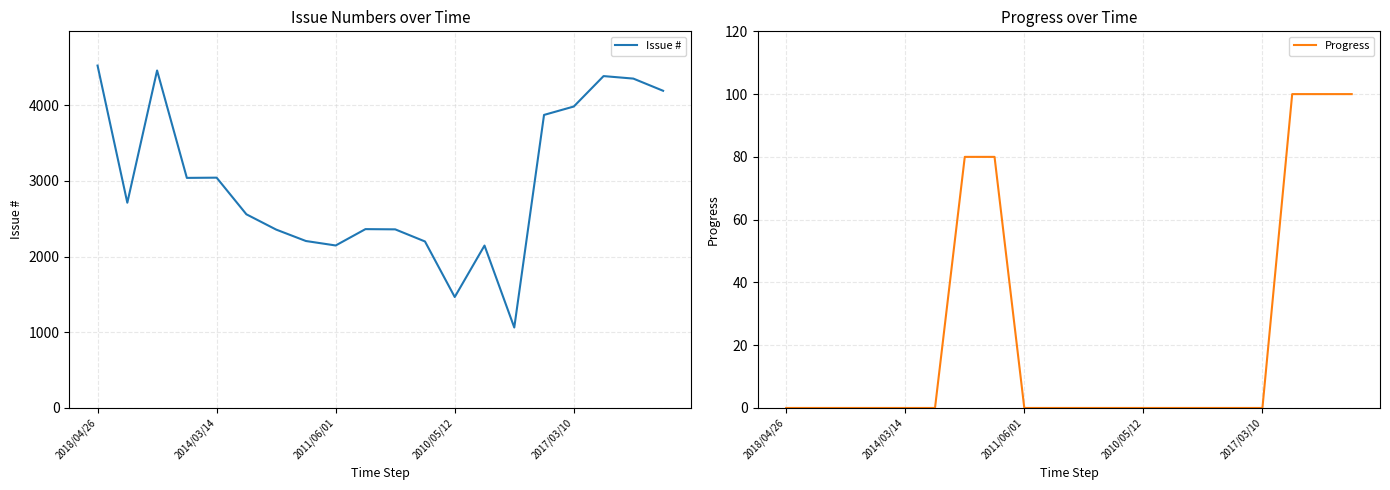

What value does the Progress series have at 6, to the nearest 10?

80